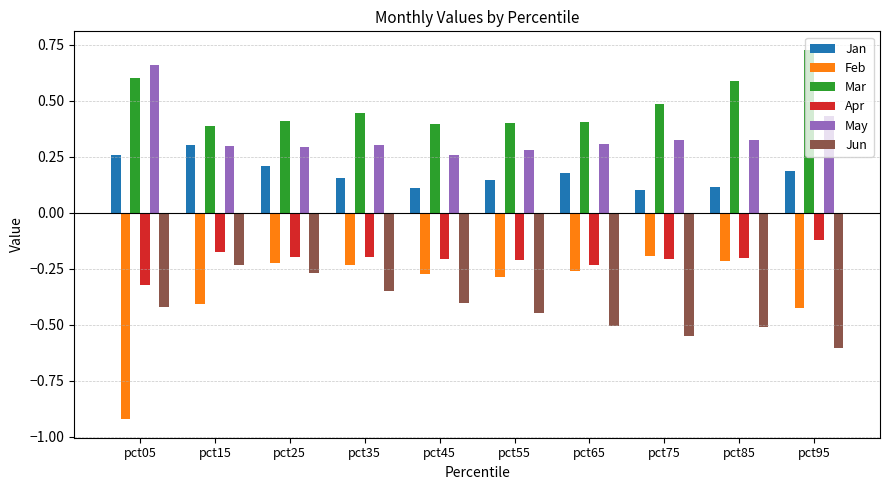

The value of Mar at pct55 is 0.4. True or false?

True